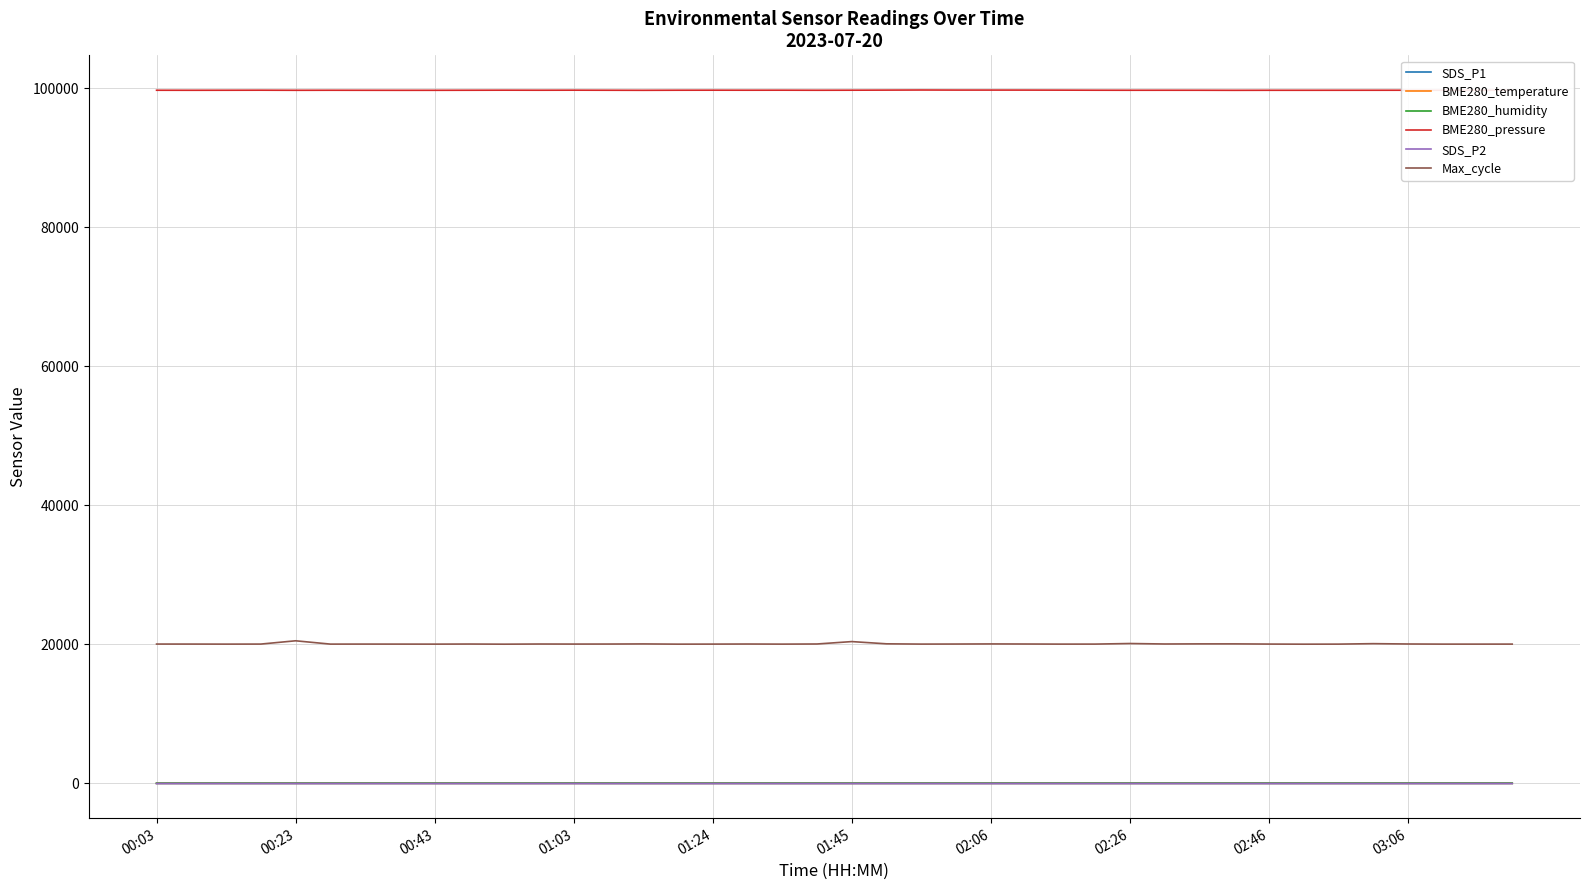

True or false: BME280_pressure and SDS_P2 cross at least once.

False